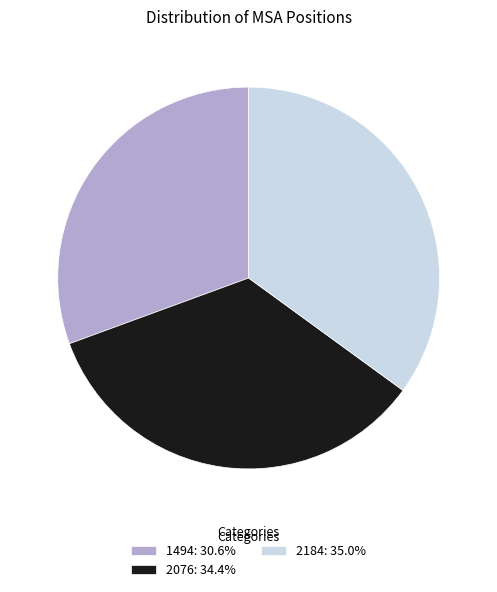

Count the number of slices in the pie.

3